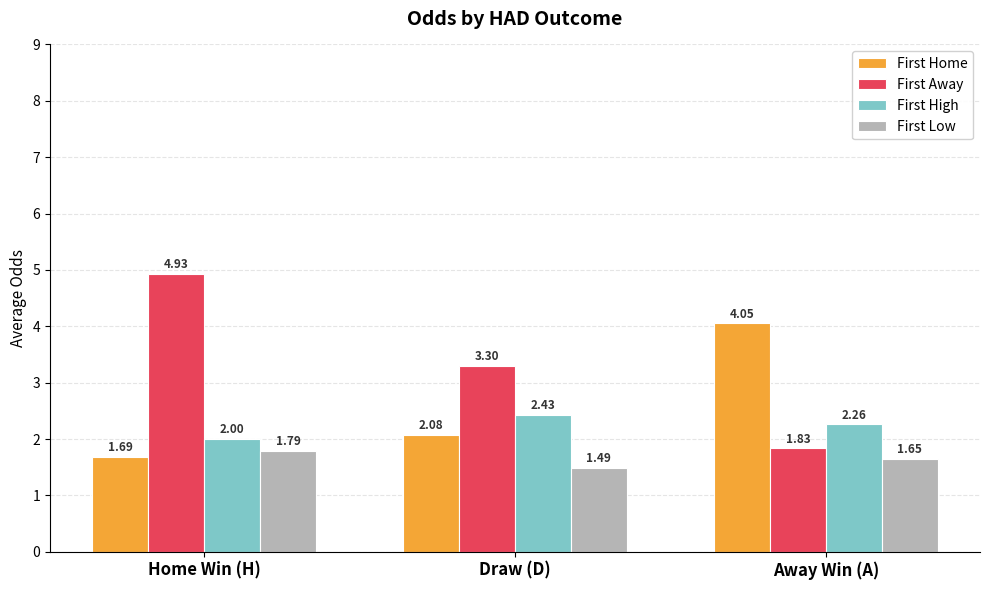

Does the chart contain stacked bars?

No